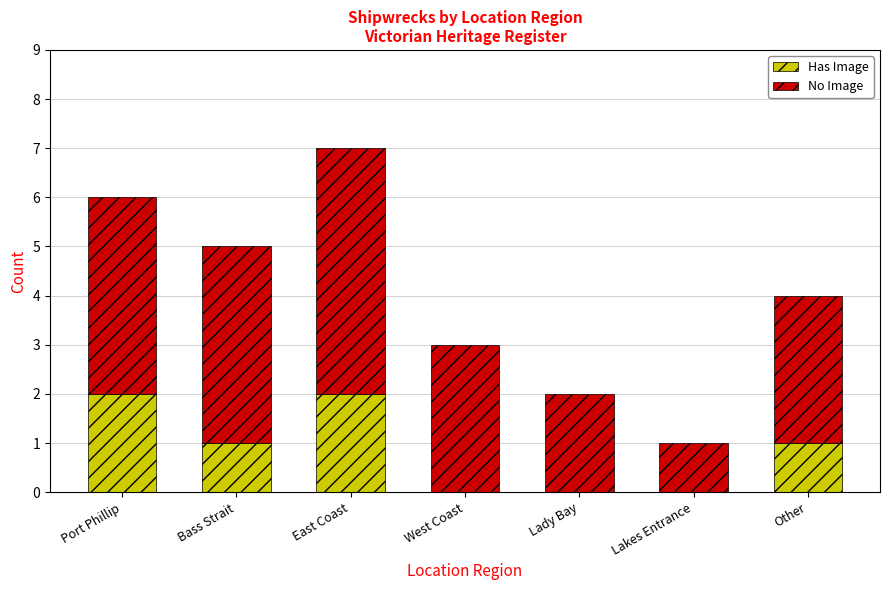

True or false: Has Image has a value of 1 at Lady Bay.

False